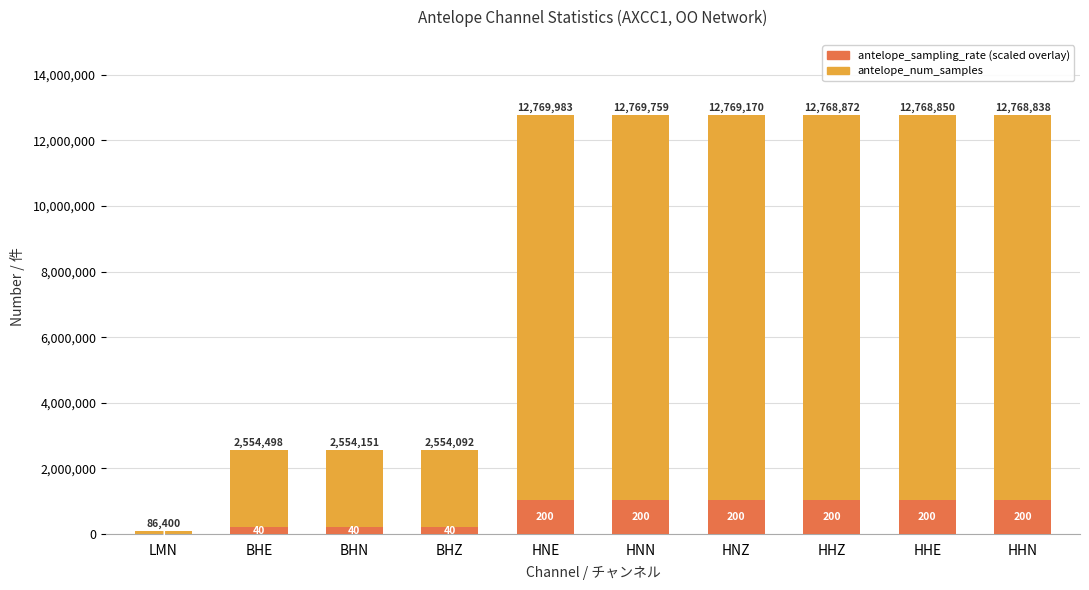

The value of antelope_num_samples at HHE is 18306360.2. True or false?

False